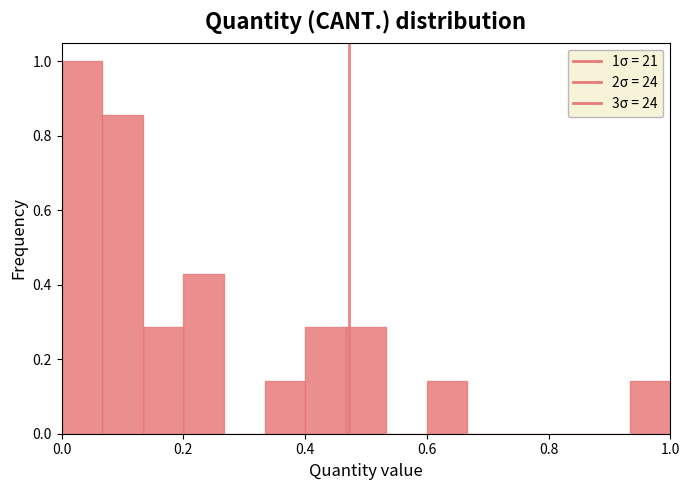

Read against the x-axis, roughly where is the centre of the tallest bar?

0.04